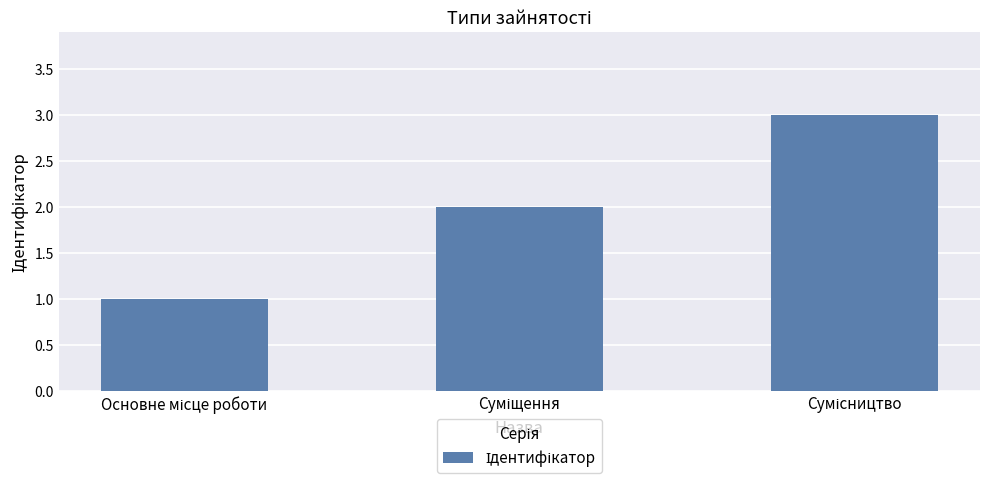

What is the maximum value shown in the chart?

3